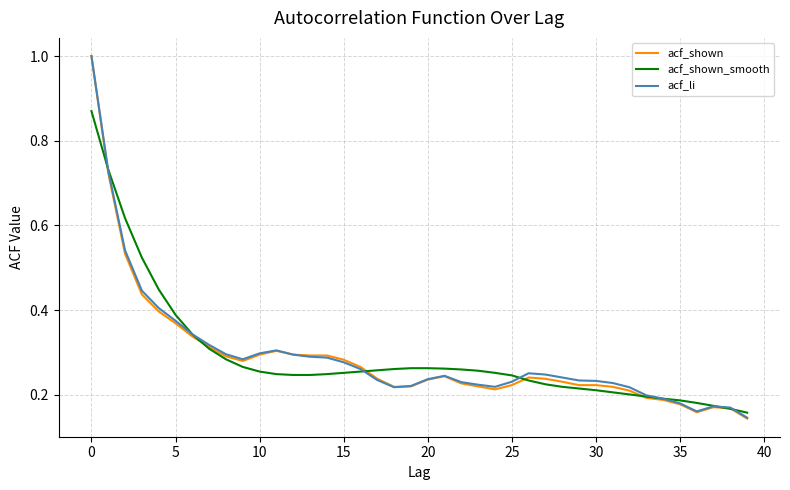

What is the greatest value displayed?

1.0